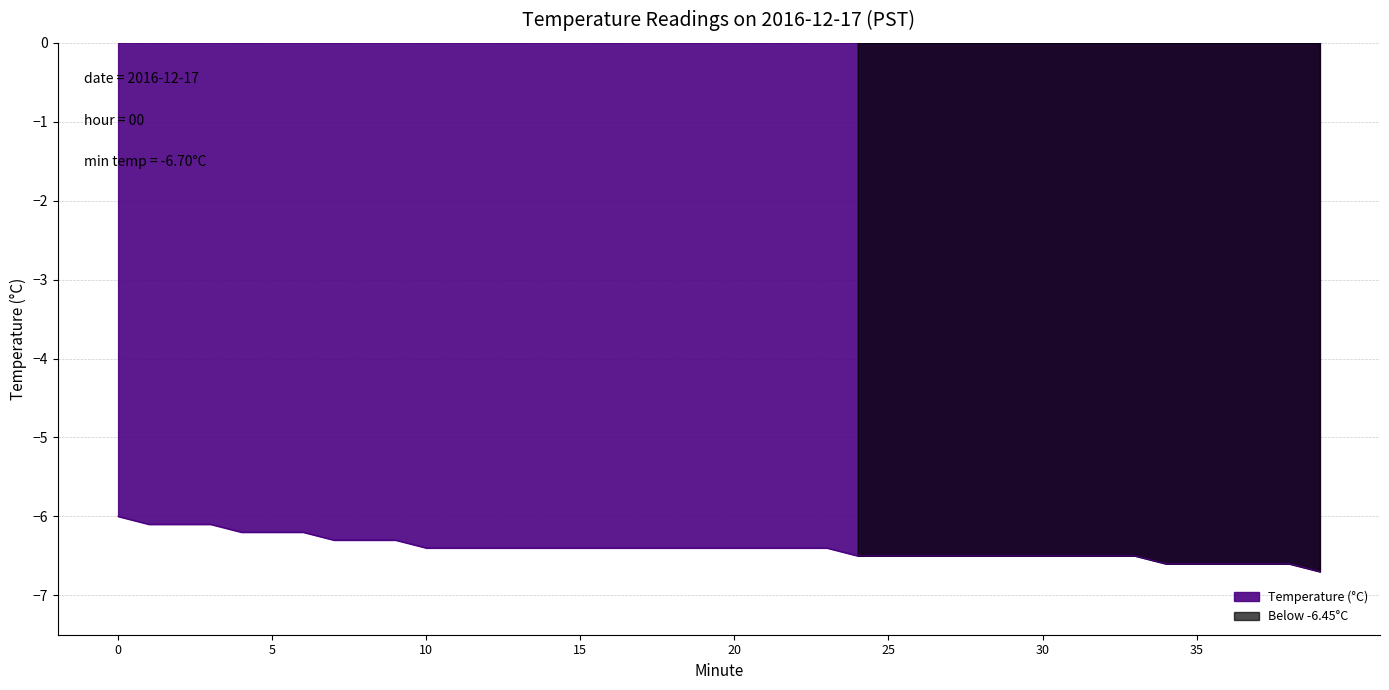

What is the difference between the second highest and second lowest values?

0.5